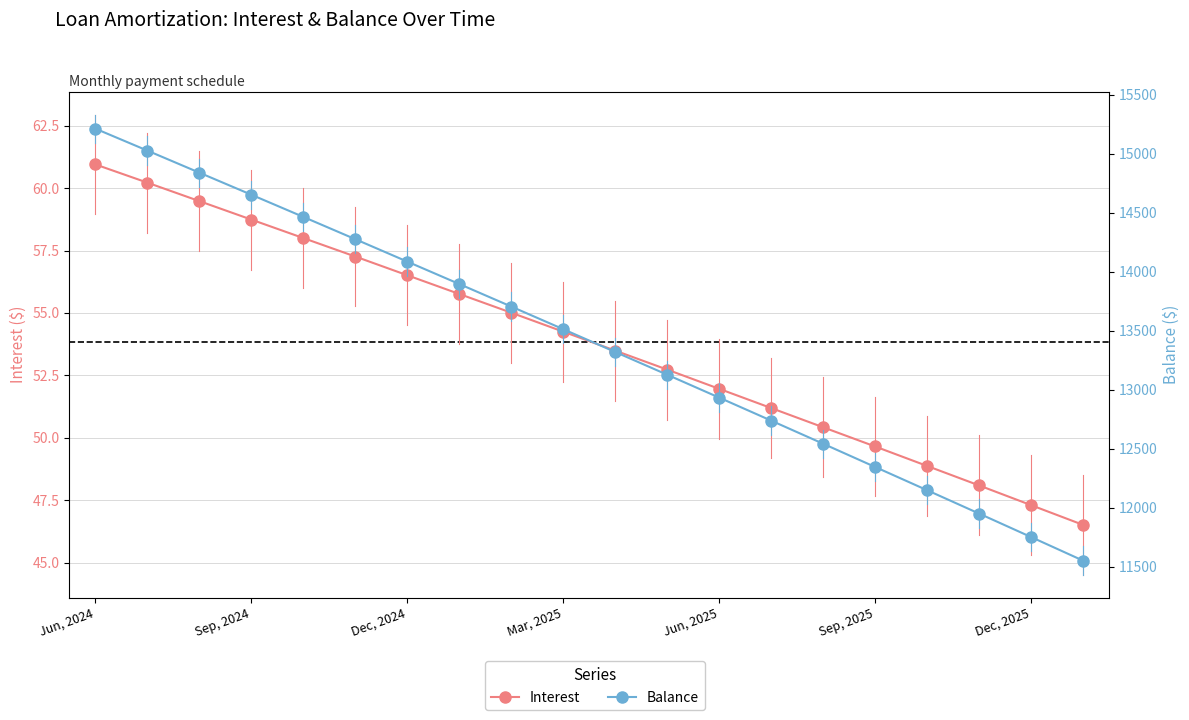

What is the difference between the maximum and minimum values in the Balance series?

3662.0